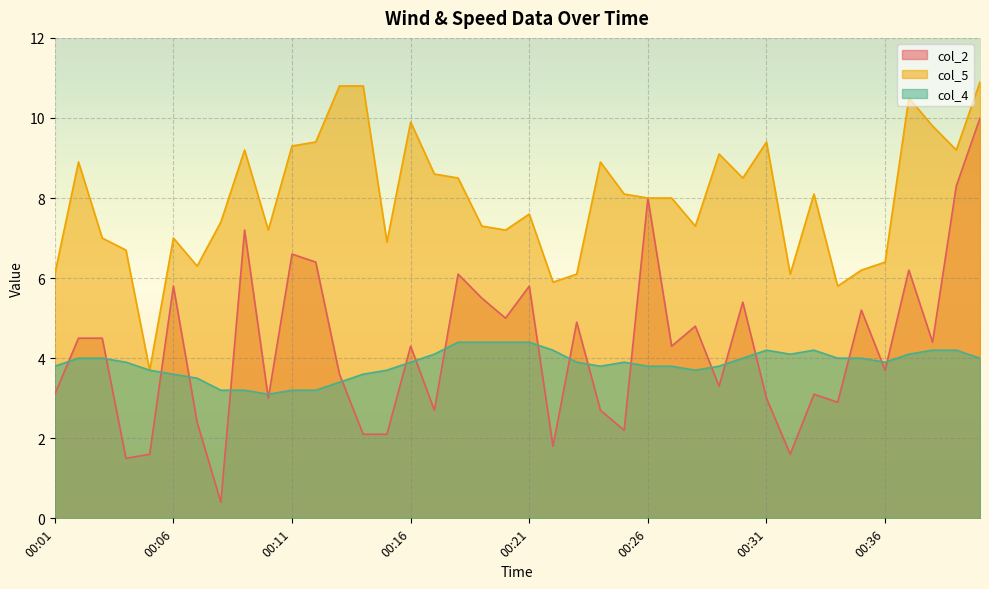

How many data points in col_2 are above 4?

21